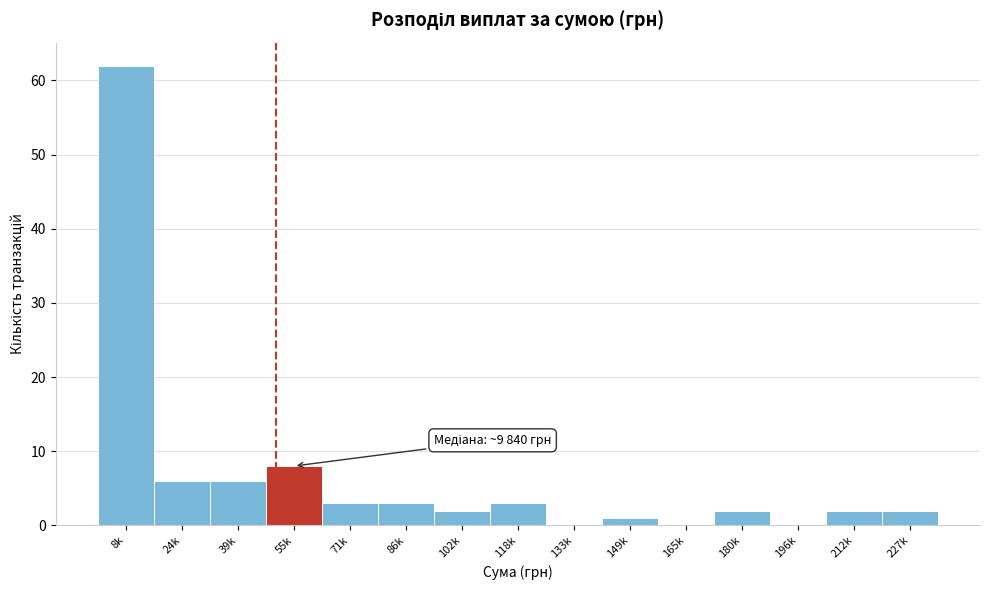

Reading right to left, what are all the values shown in this chart?

227k=2	212k=2	196k=0	180k=2	165k=0	149k=1	133k=0	118k=3	102k=2	86k=3	71k=3	55k=8	39k=6	24k=6	8k=62